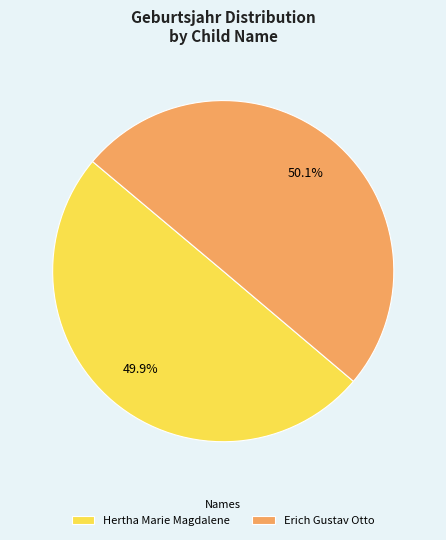

Is there a majority slice in this chart?

Yes